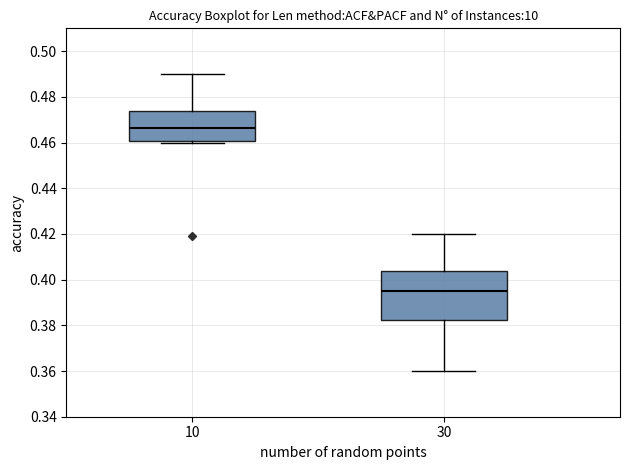

Reading left to right, transcribe this box plot: for each box, give where its median line is, the range the box spans, and where its two whiskers end, as read against the y-axis. The values are not printed on the chart, so give them approximately, as read against the axis.

10: median 0.466, box 0.460 to 0.474, whiskers 0.460 to 0.490
30: median 0.396, box 0.382 to 0.404, whiskers 0.360 to 0.420